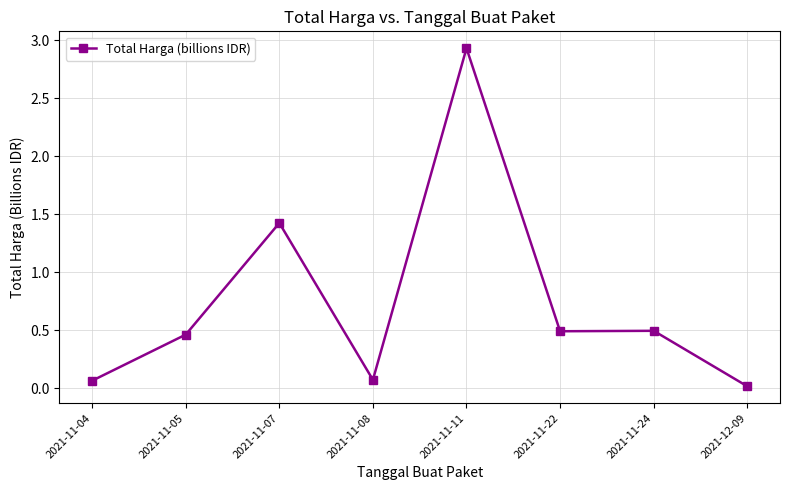

What is the maximum value shown in the chart?

2.9